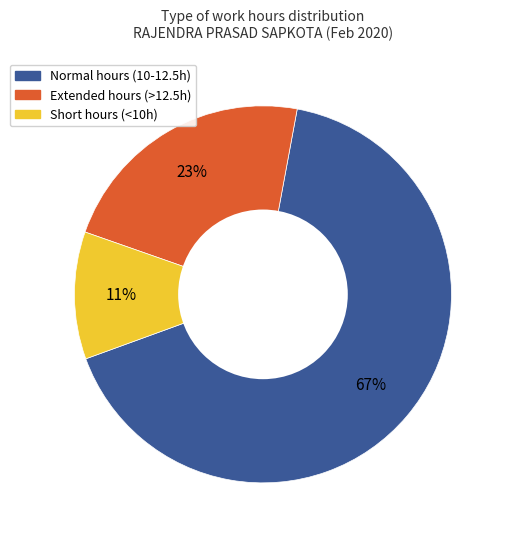

Which slice is the smallest?

Short hours (<10h)